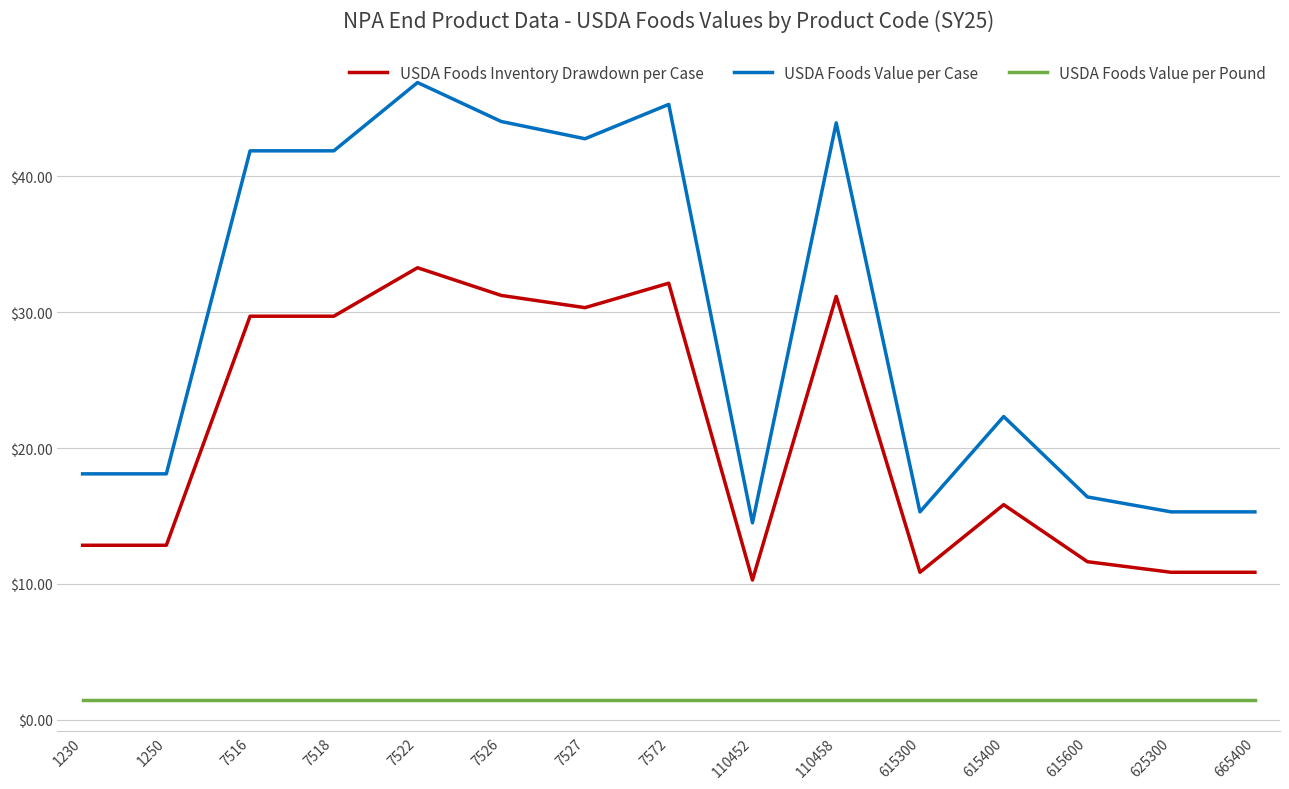

What is the approximate value of USDA Foods Value per Case at 110452?

14.5